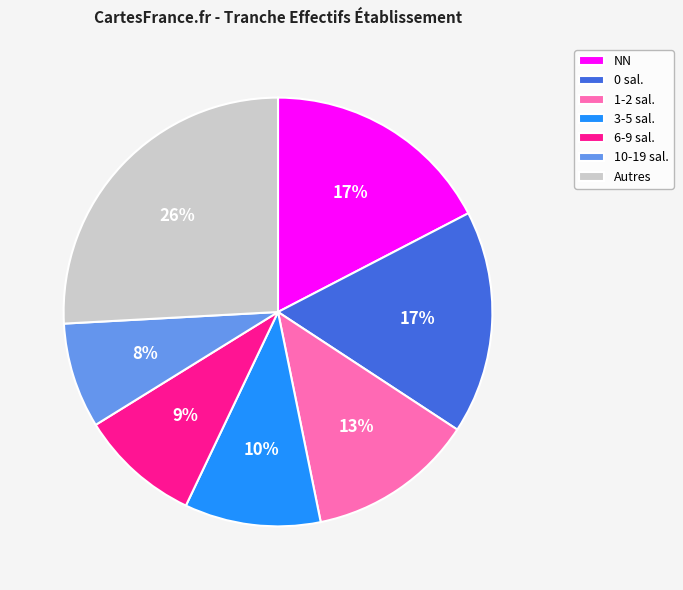

To the nearest percent, what is the average slice percentage?

14%